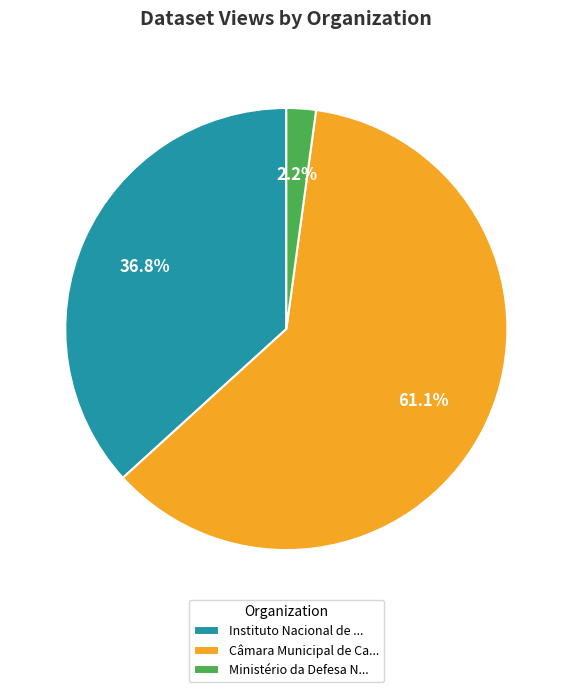

Approximately how many times larger is the value at Câmara Municipal de Ca... compared to Instituto Nacional de ...?

1.7